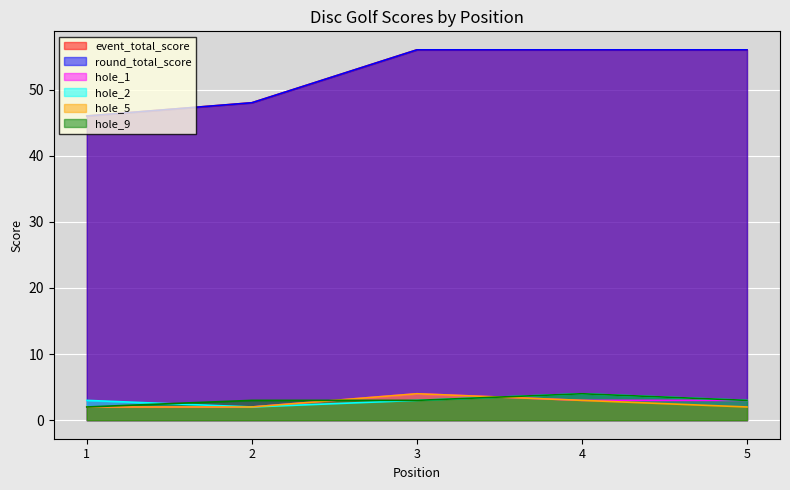

What is the minimum value for round_total_score?

46